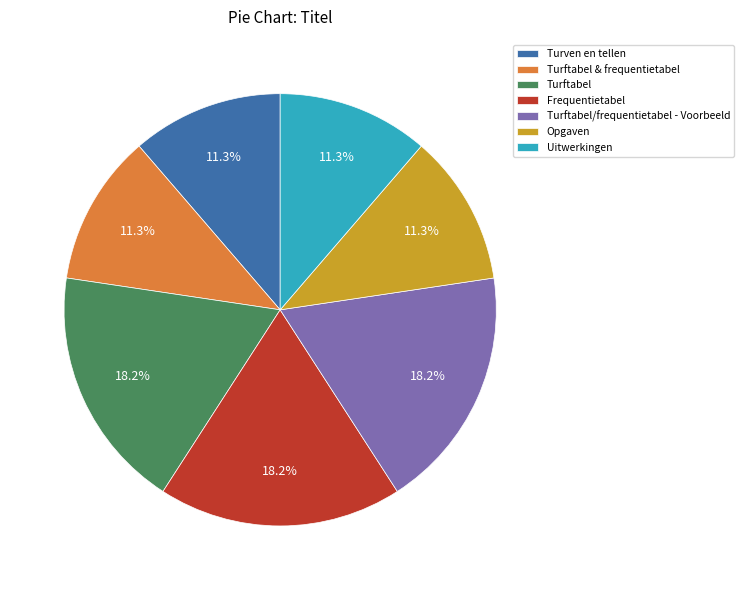

How many segments does this pie chart have?

7